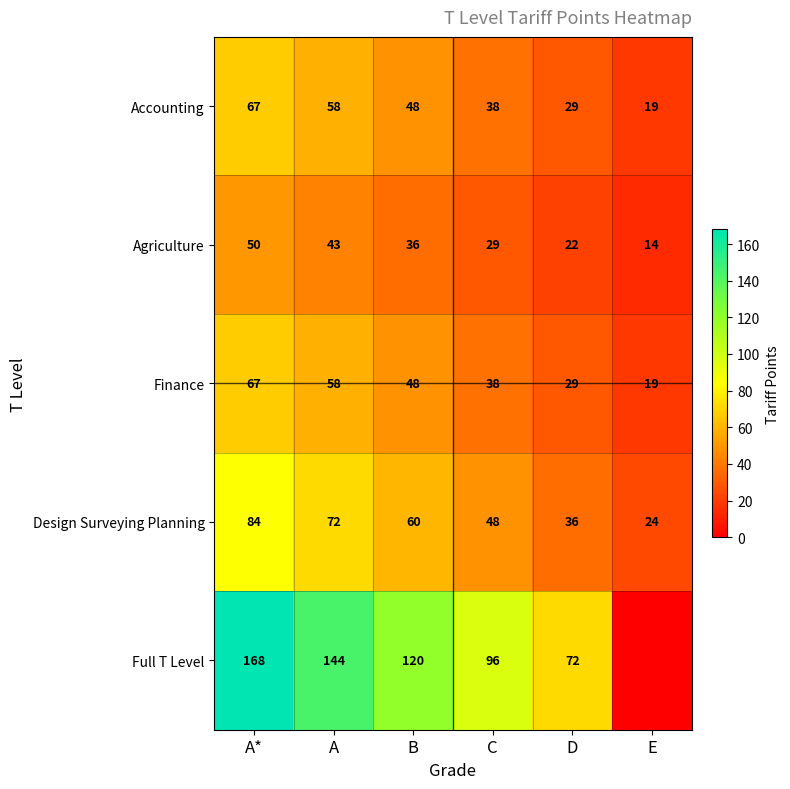

What is the minimum value for Accounting?

19